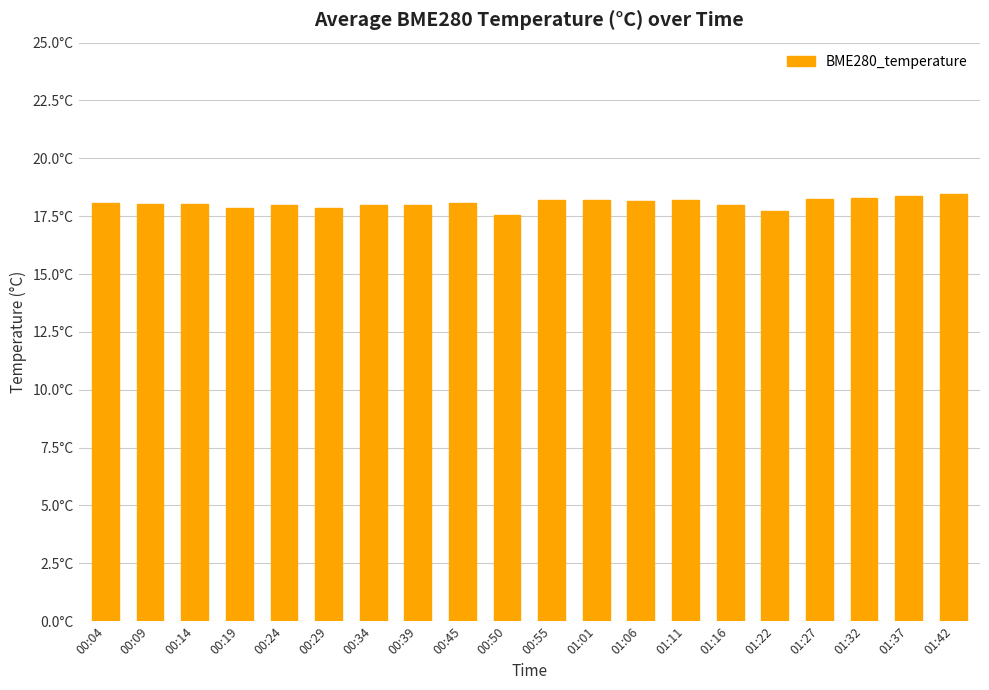

What is the sum of the values at 01:32 and 00:29?

36.1